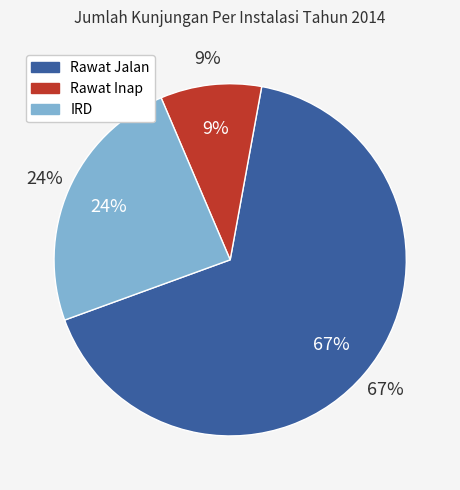

To the nearest percent, what percentage of the pie is Rawat Inap?

9%